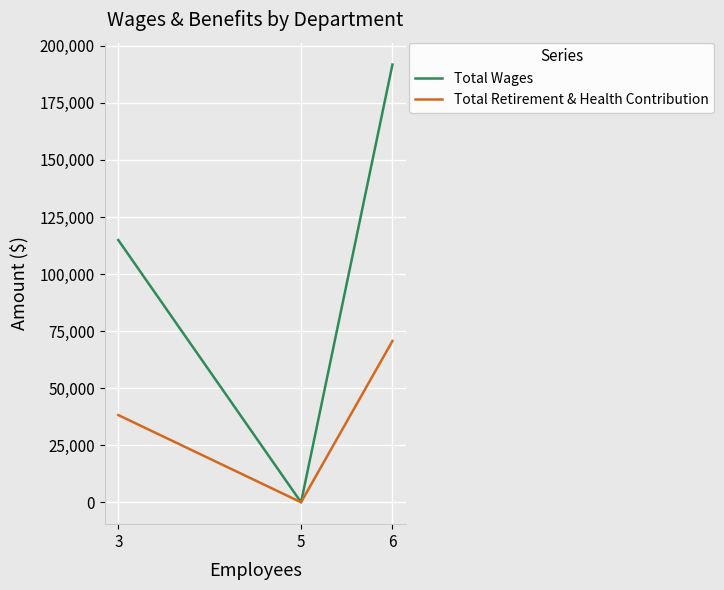

List the labels in order of Total Retirement & Health Contribution value, largest first.

6, 3, 5